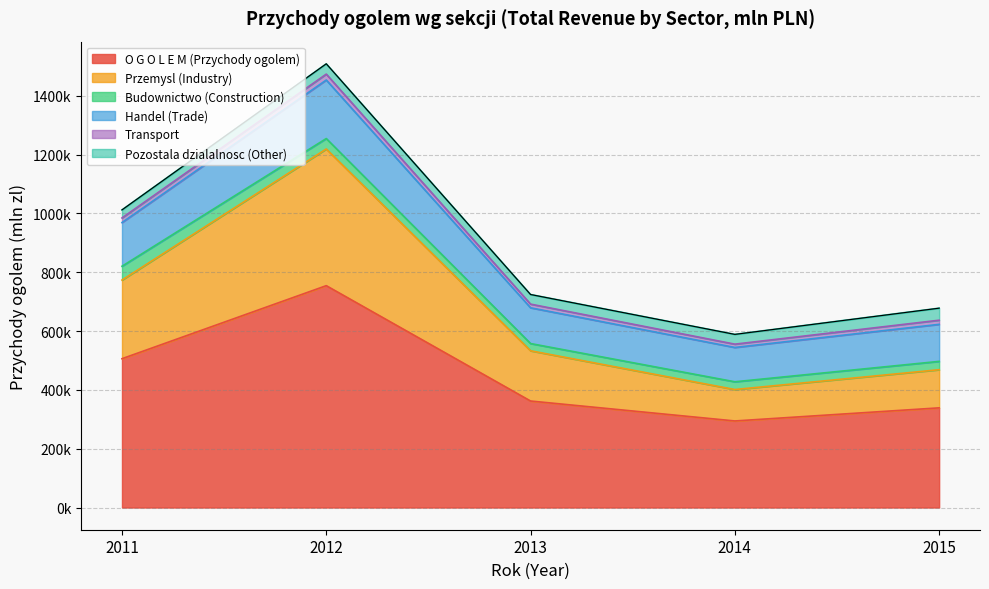

Which category has the highest value across all series?

2012